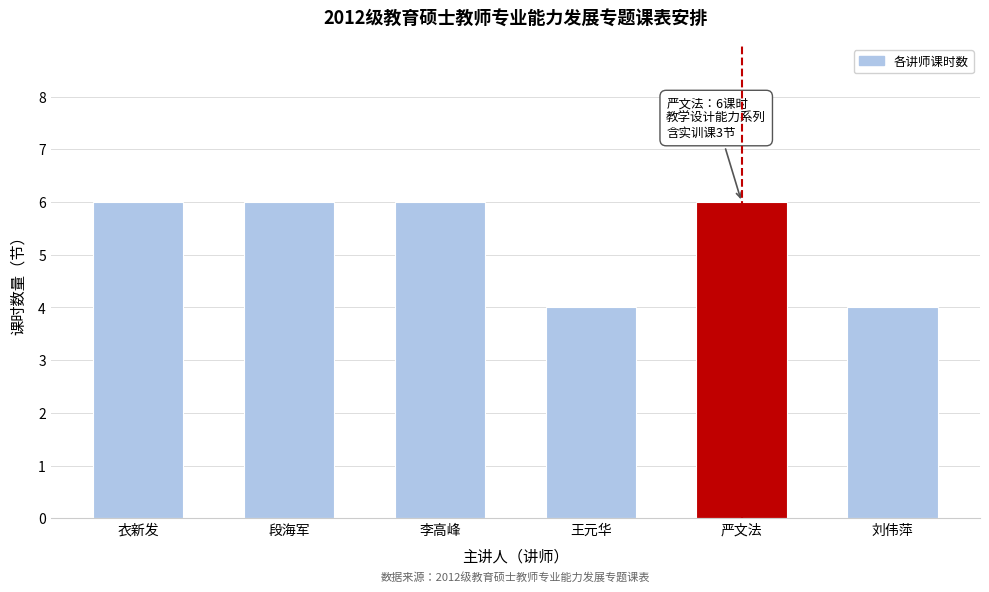

Reading right to left, what are all the values shown in this chart?

刘伟萍=4	严文法=6	王元华=4	李高峰=6	段海军=6	衣新发=6